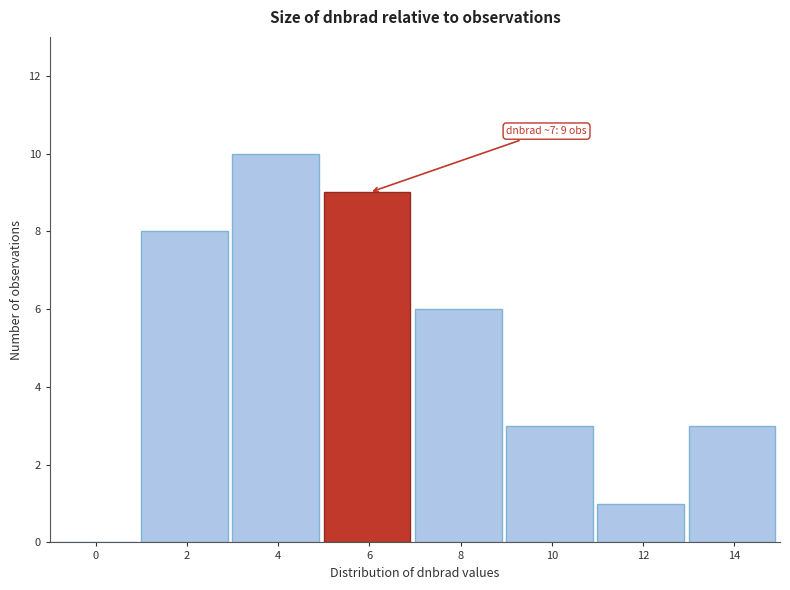

The chart shows a value of 4 at 10. True or false?

False